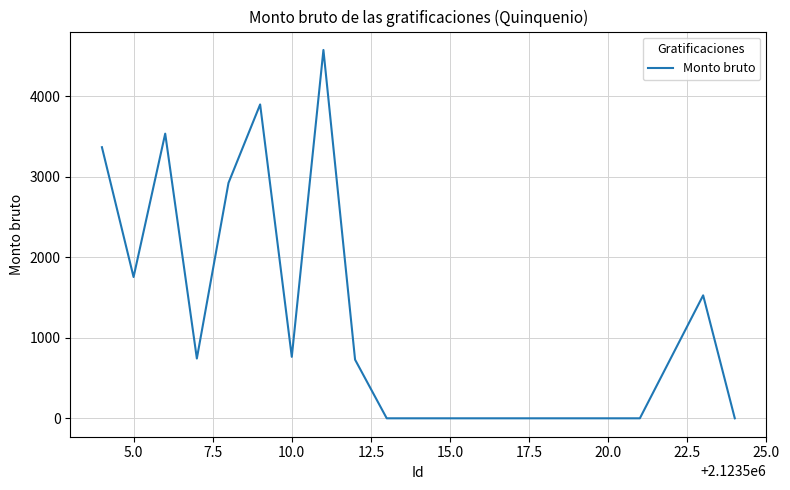

What is the greatest value displayed?

4572.0